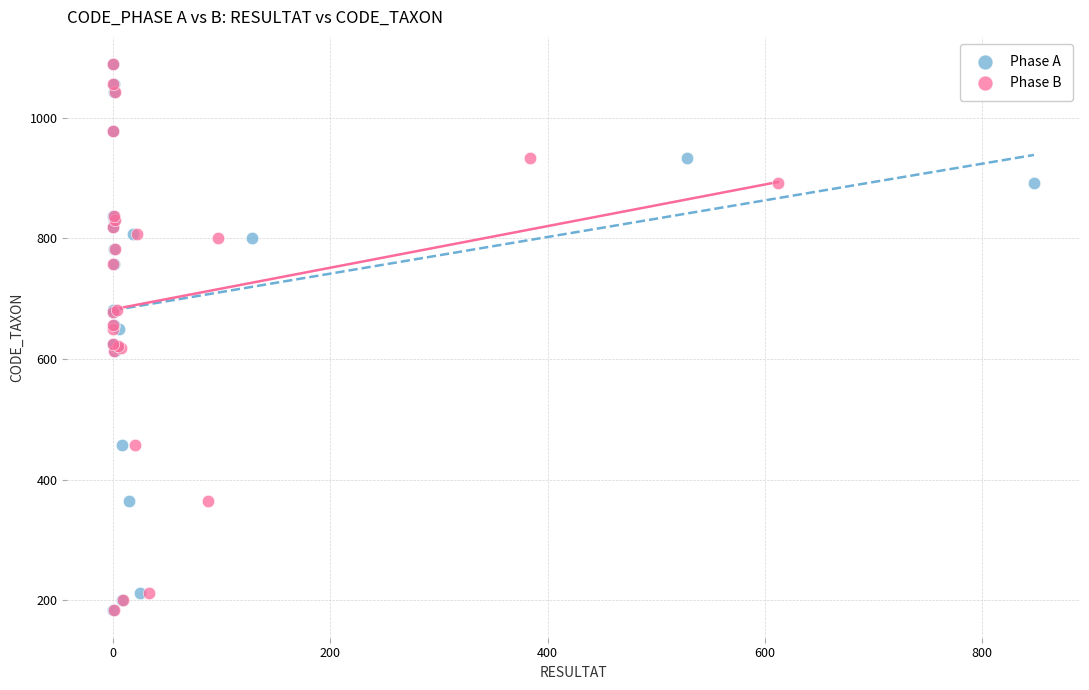

What are all the series names shown in the legend?

Phase A, Phase B